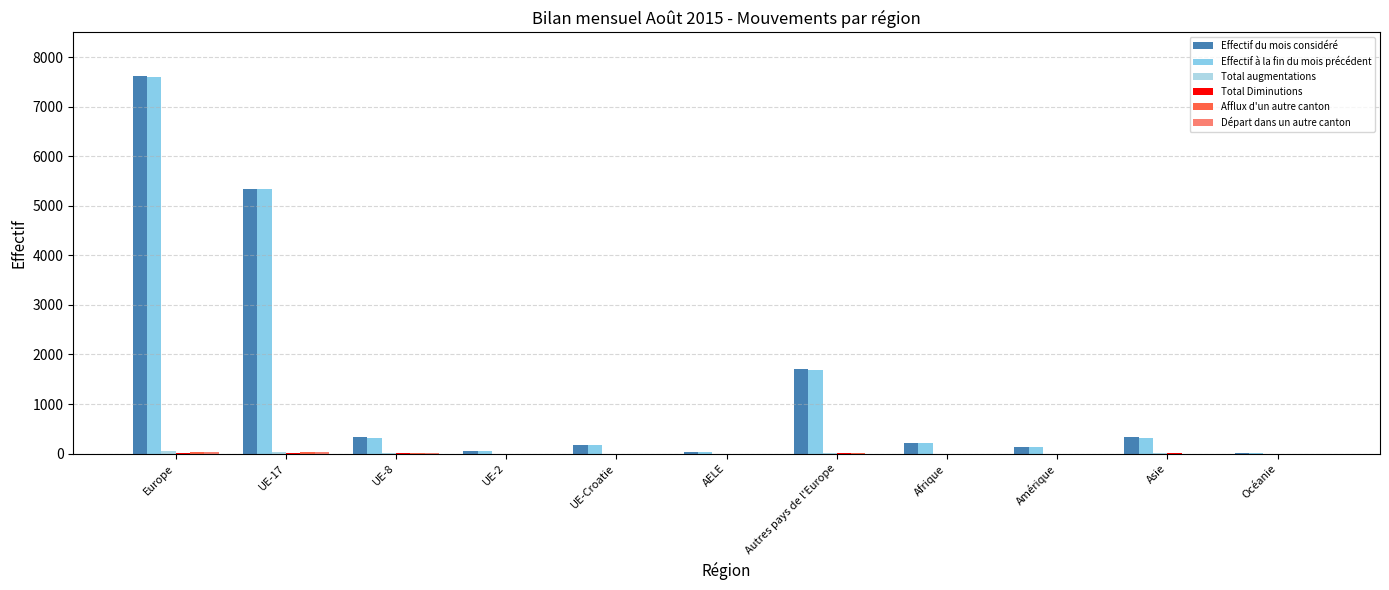

The value of Afflux d'un autre canton at UE-Croatie is -21. True or false?

False